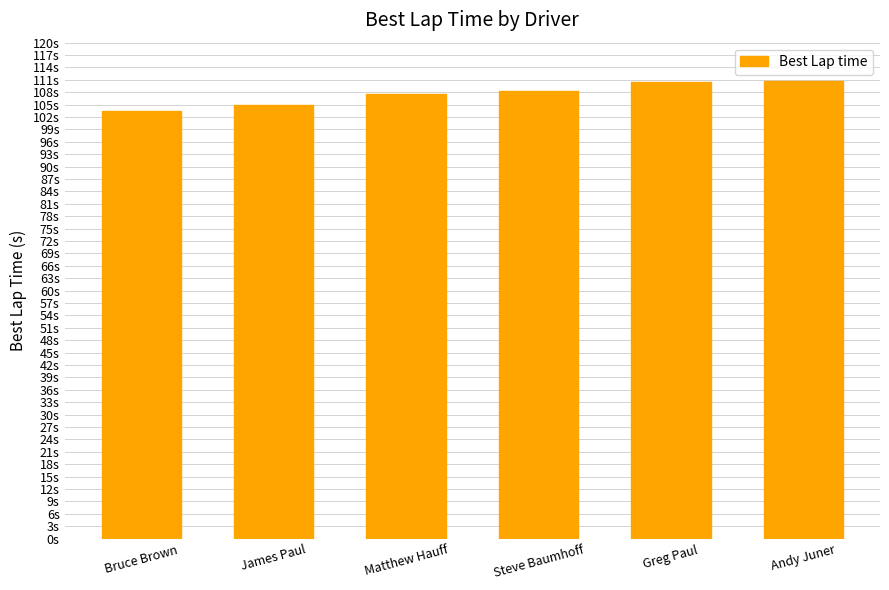

What position from the left is Matthew Hauff?

3